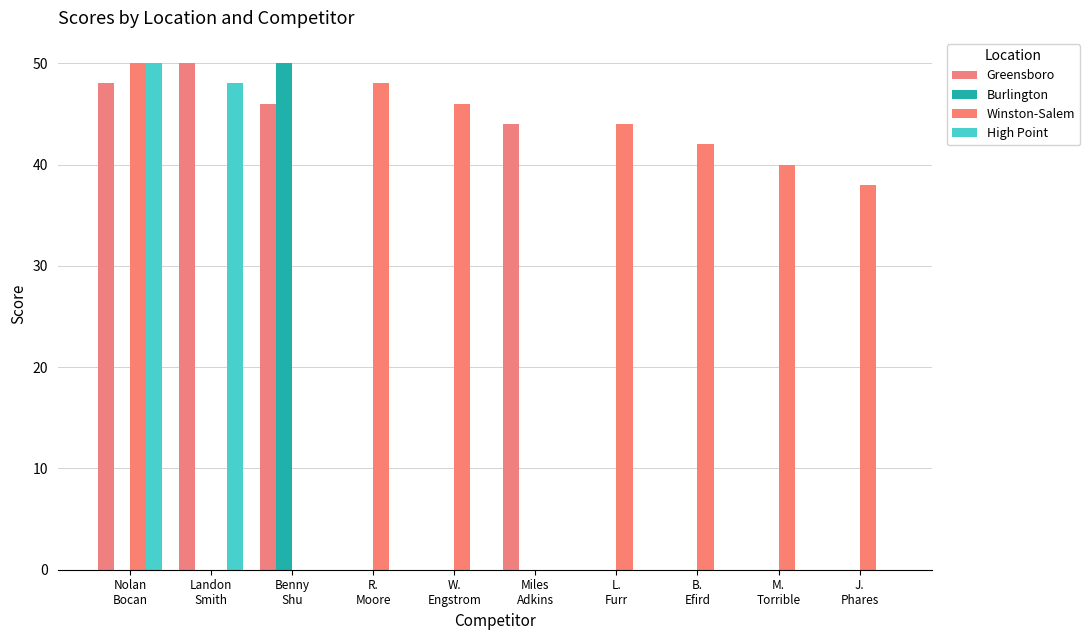

Count the number of categories in the chart.

10